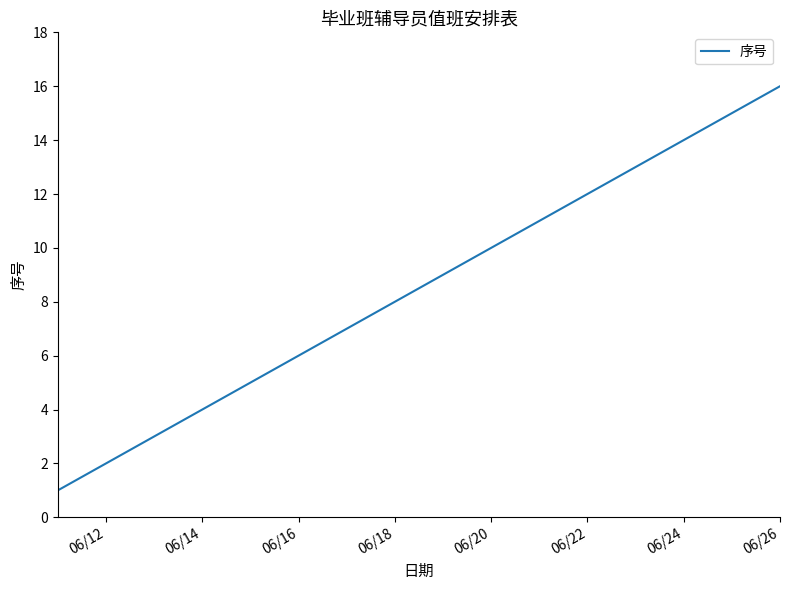

What is the maximum value shown in the chart?

16